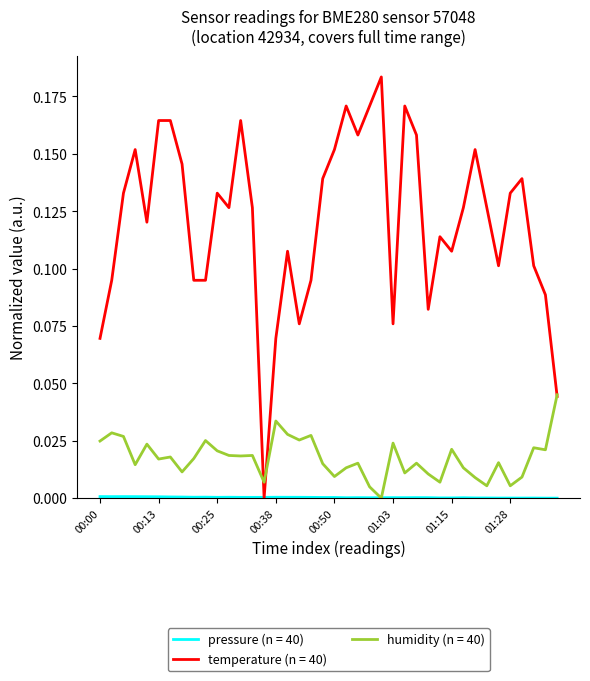

Which series has the largest range (max minus min)?

temperature (n = 40)